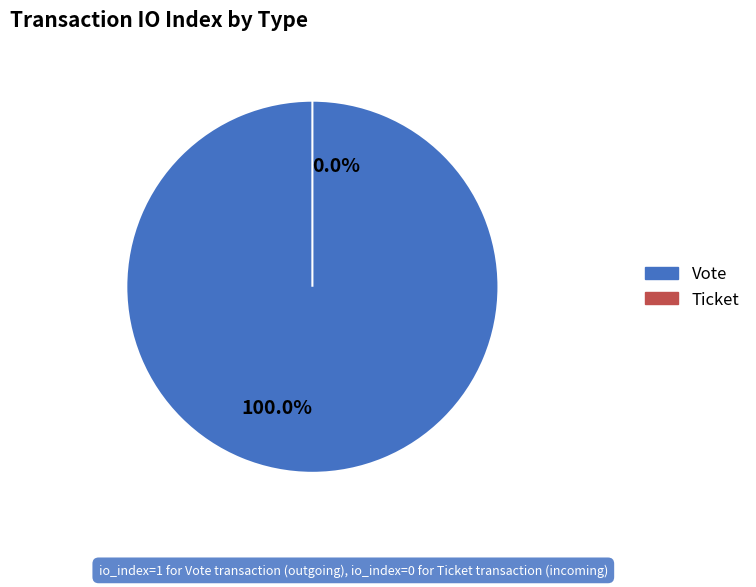

To the nearest percent, what is the difference between the Ticket and Vote slice percentages?

100%